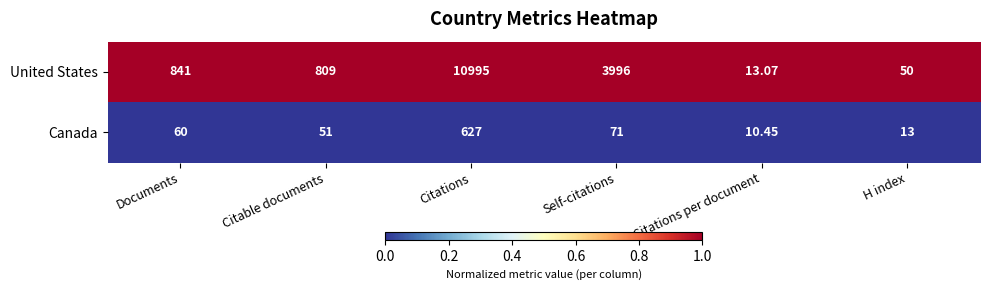

Which series has the widest spread of values?

United States